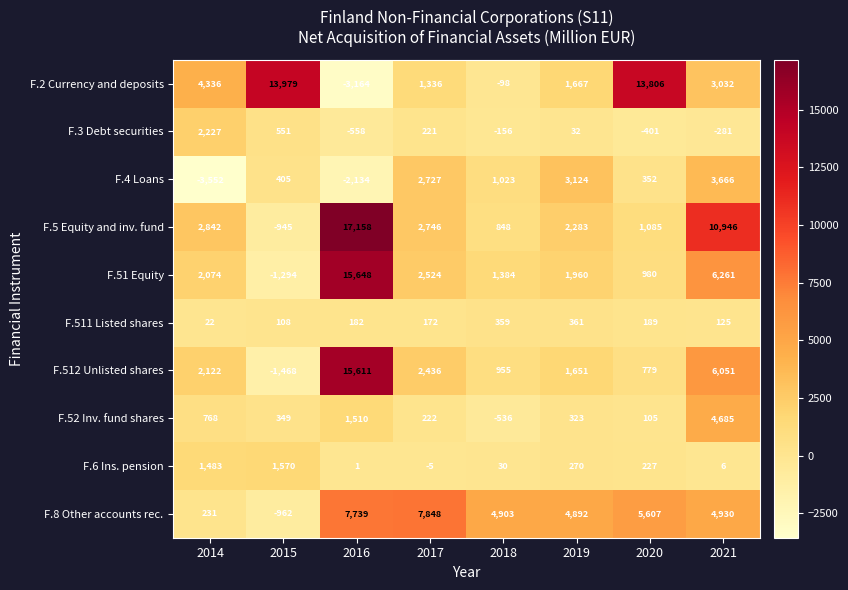

Which category has the lowest value in the F.2 Currency and deposits series?

2016